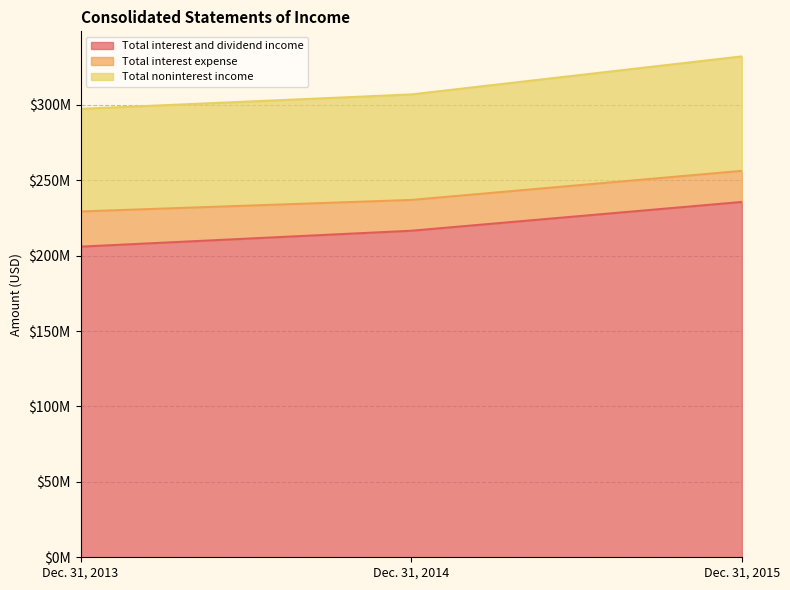

Rank the categories by Total noninterest income value from highest to lowest.

Dec. 31, 2015, Dec. 31, 2014, Dec. 31, 2013